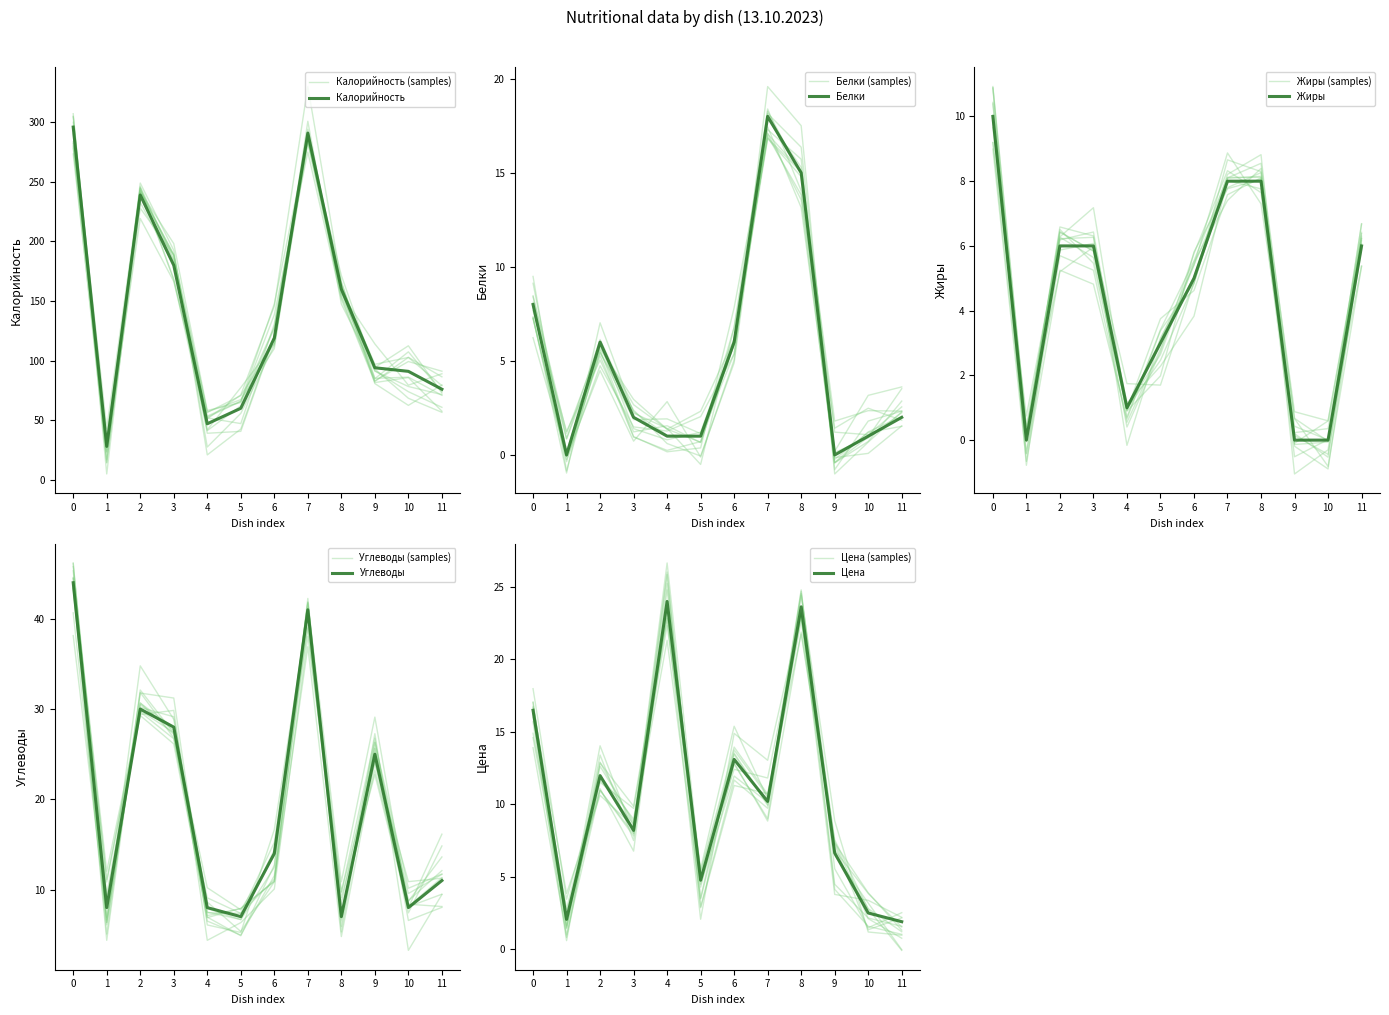

Does the chart have visible grid lines?

No